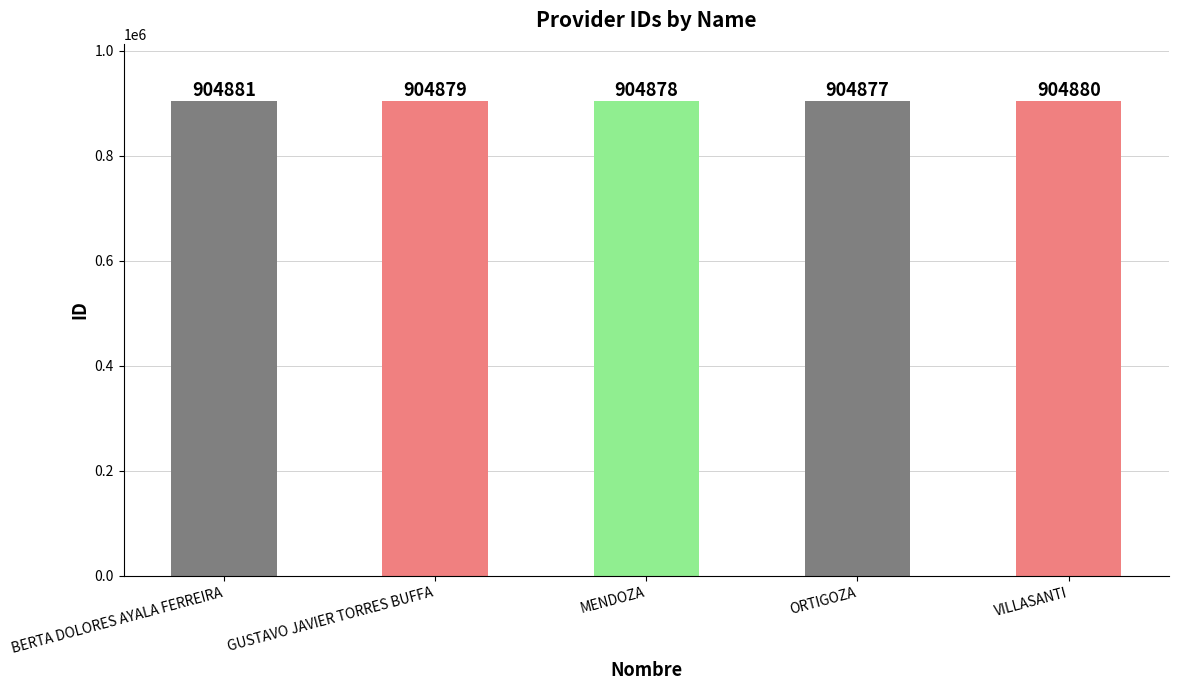

Rank the categories by value from lowest to highest.

ORTIGOZA, MENDOZA, GUSTAVO JAVIER TORRES BUFFA, VILLASANTI, BERTA DOLORES AYALA FERREIRA